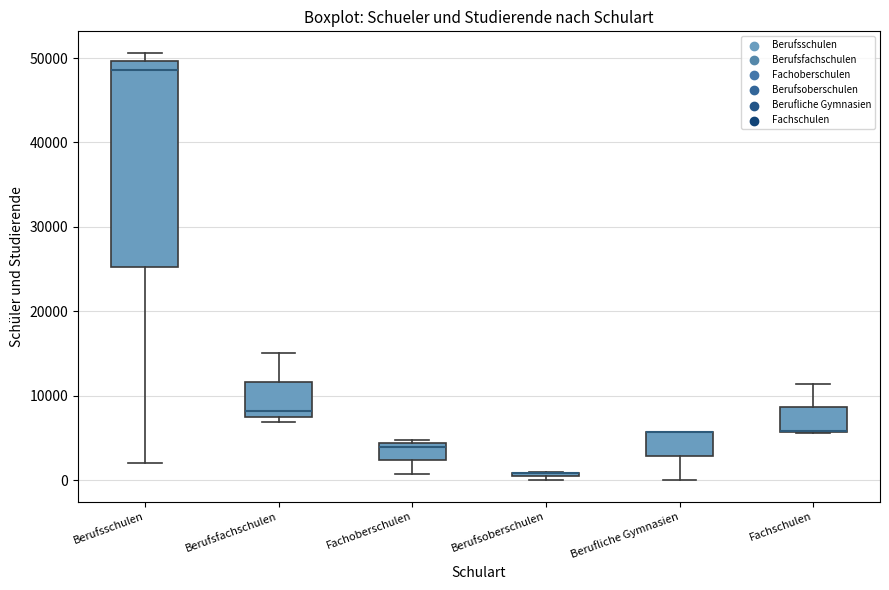

Where is the upper edge of the box for Fachoberschulen on the y-axis? The values are not printed on the chart, so give them approximately, as read against the axis.

4000